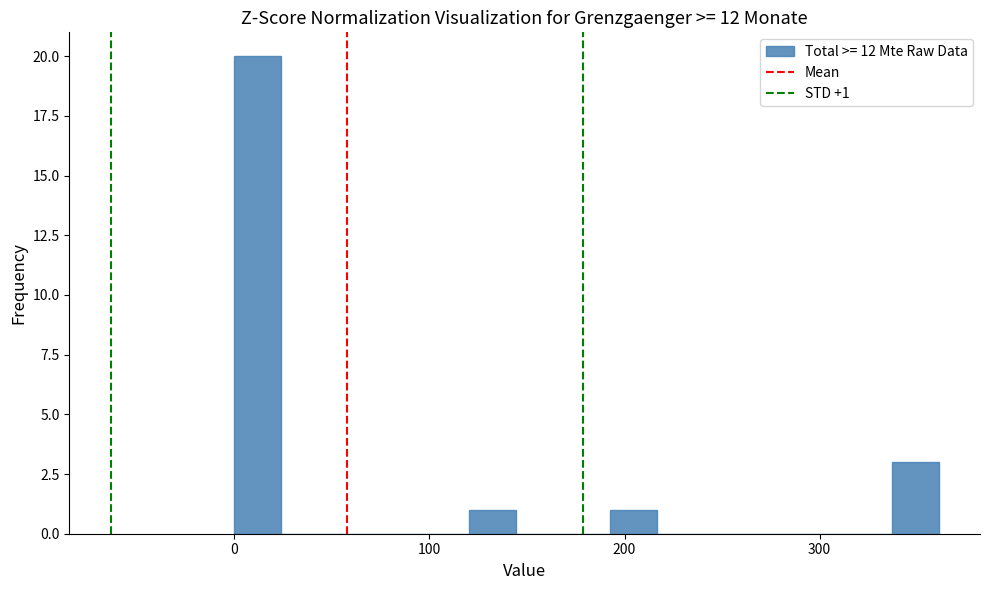

Around what value on the x-axis is the tallest bar? Give the approximate position of its centre, as read against the axis.

10